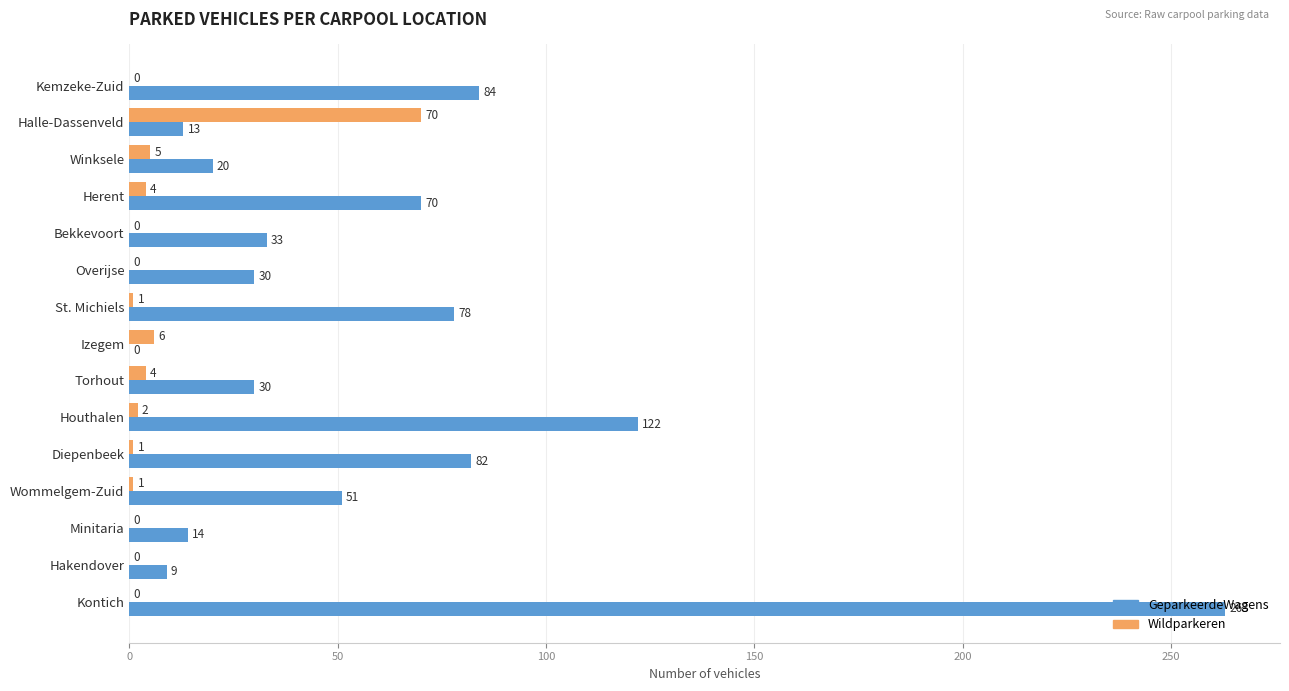

Between Winksele and Diepenbeek, which series saw the biggest shift?

GeparkeerdeWagens